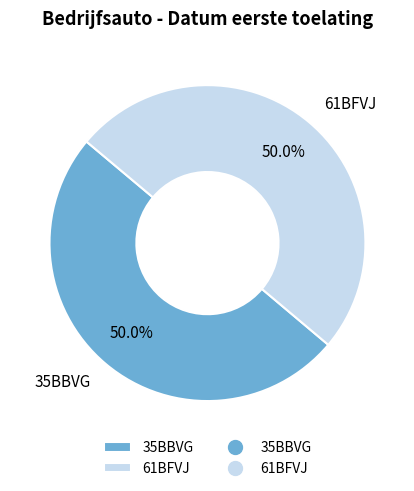

Approximately how many times larger is the value at 35BBVG compared to 61BFVJ?

1.0